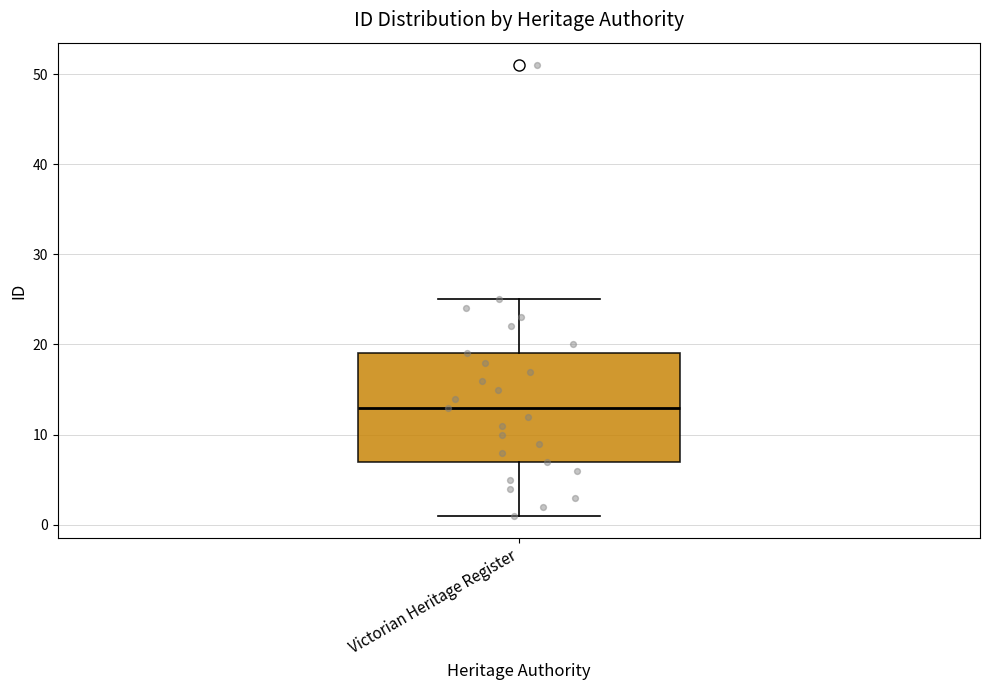

Transcribe this box plot: give where the median line is, the range the box spans, and where the two whiskers end, as read against the y-axis. The values are not printed on the chart, so give them approximately, as read against the axis.

median 13, box 7 to 19, whiskers 1 to 25